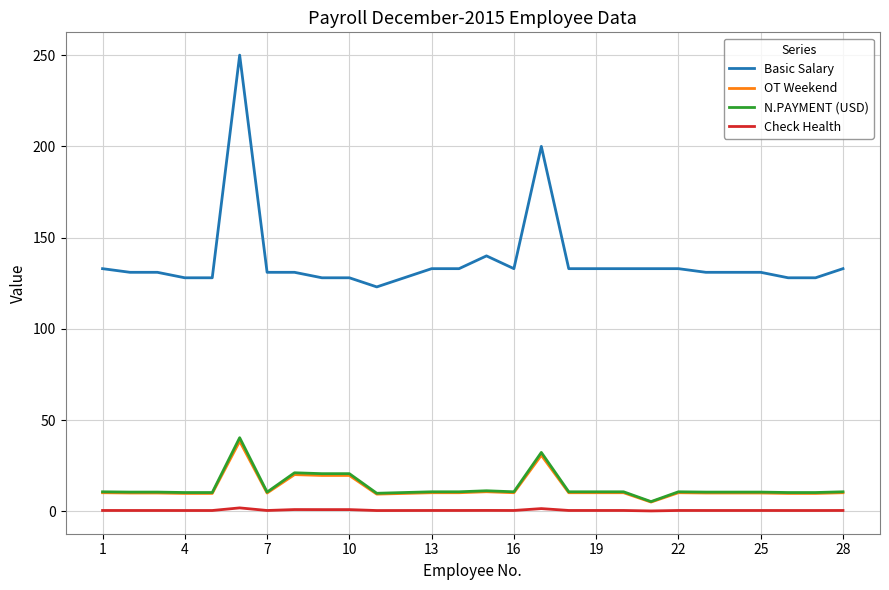

What is the maximum value shown in the chart?

250.0